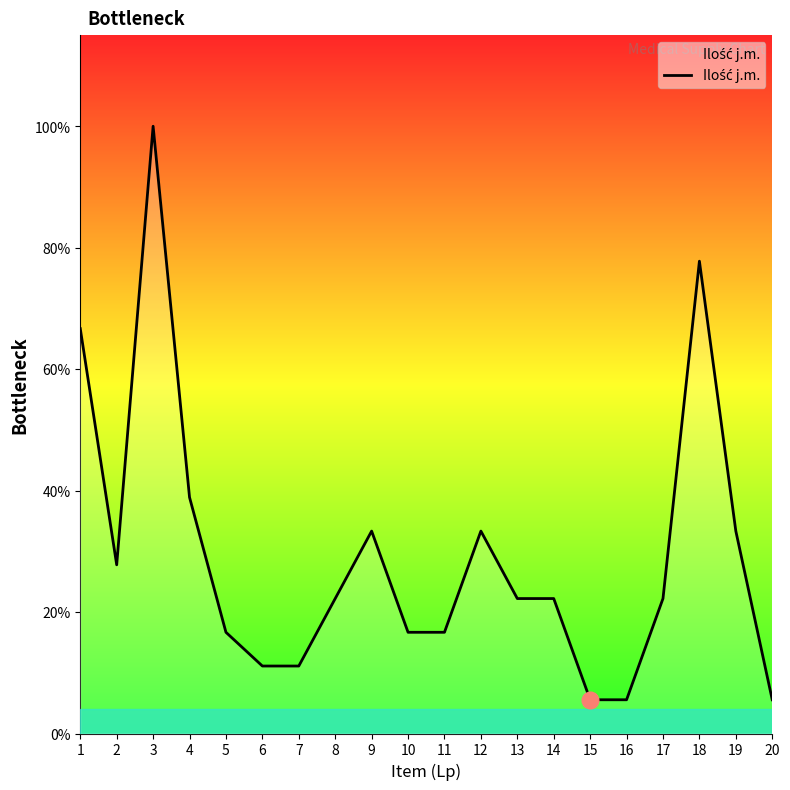

Reading left to right, extract all data points from this chart.

600	250	900	350	150	100	100	200	300	150	150	300	200	200	50	50	200	700	300	50